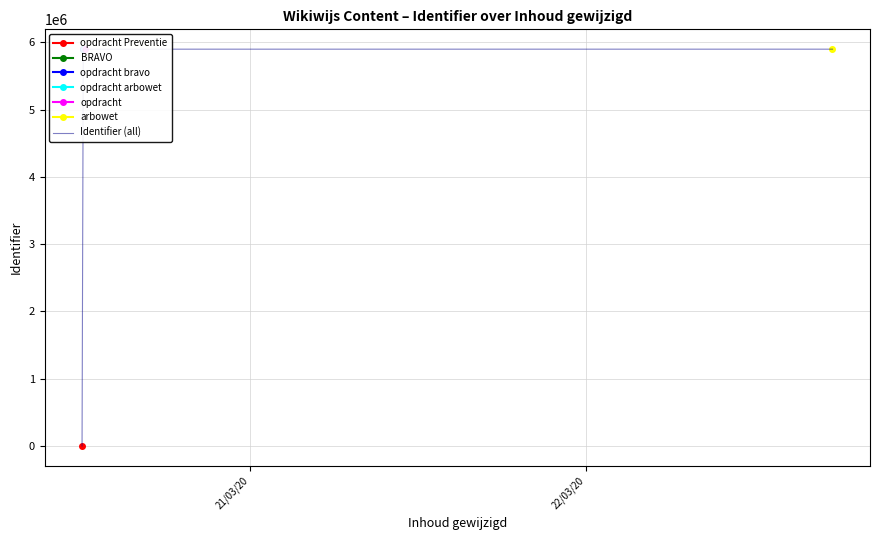

How many values are below 5900217?

3